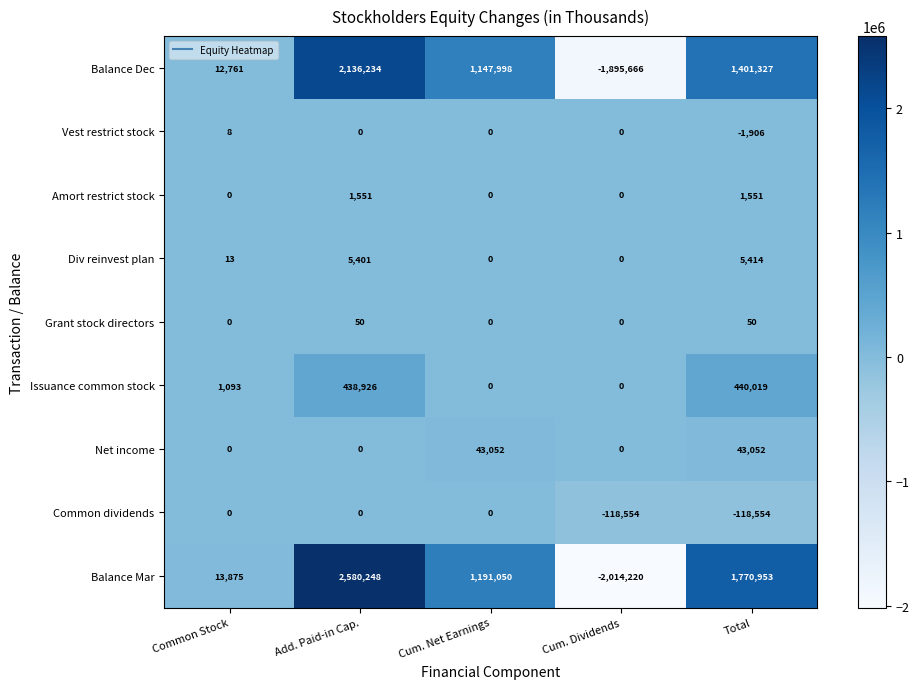

List the series in order of their peak value, lowest first.

Common dividends, Vest restrict stock, Grant stock directors, Amort restrict stock, Div reinvest plan, Net income, Issuance common stock, Balance Dec, Balance Mar